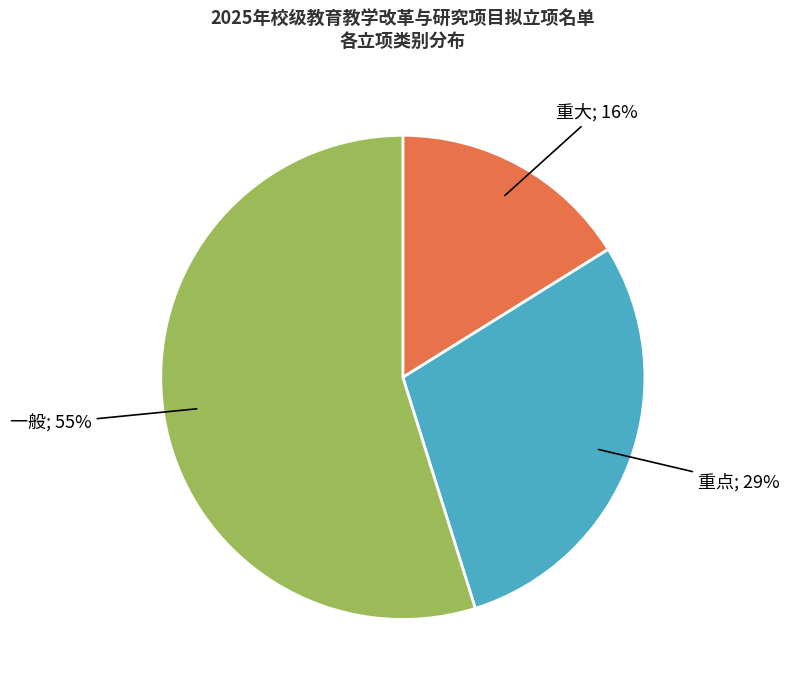

Does any single category account for the majority?

Yes